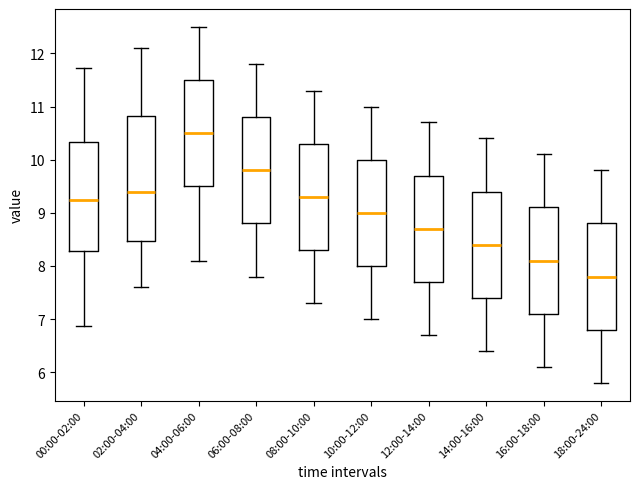

Where does the median line of the box for 18:00-24:00 sit on the y-axis? The values are not printed on the chart, so give them approximately, as read against the axis.

7.8